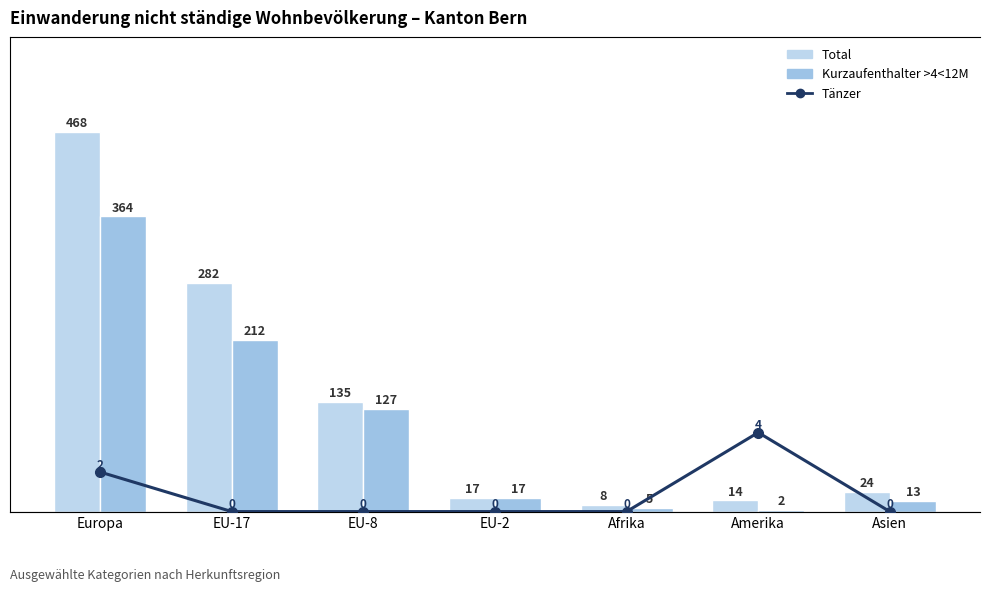

The value of Total at EU-2 is 5. True or false?

False